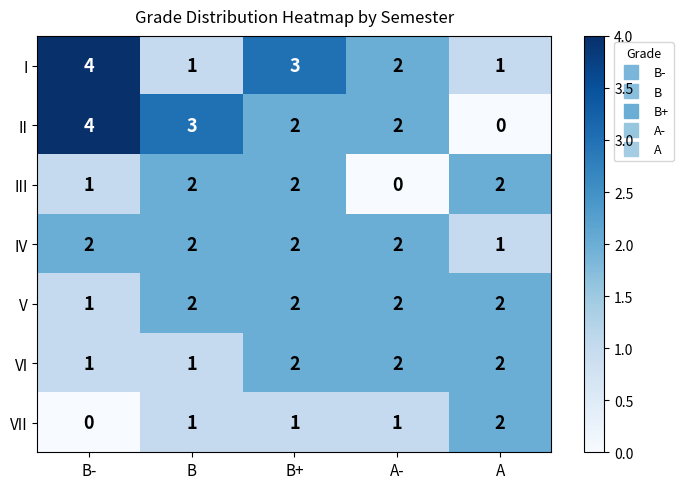

The value of VII at A- is 2. True or false?

False